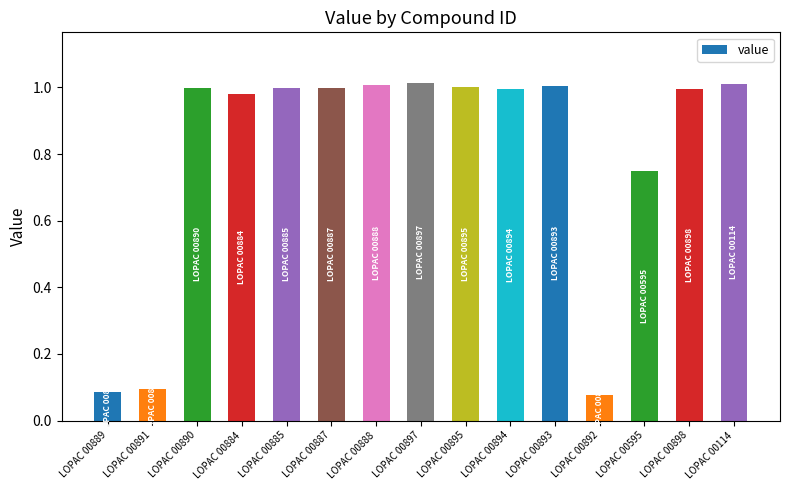

The value at LOPAC 00889 is 0.1. True or false?

True